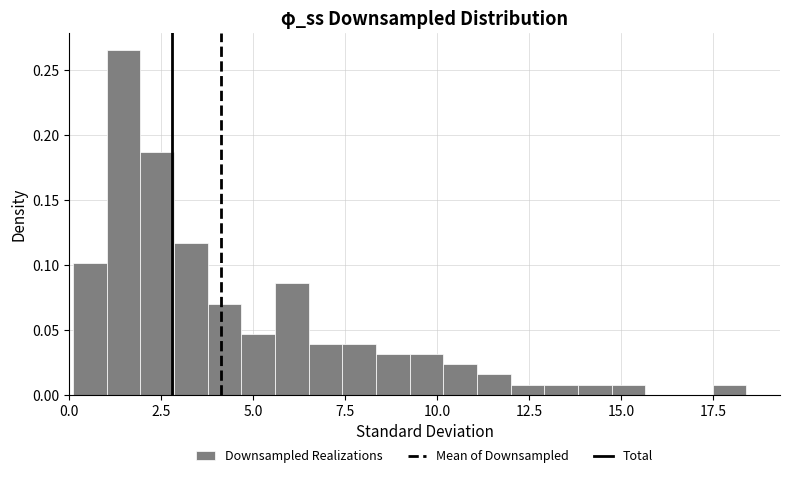

Around what value on the x-axis is the tallest bar? Give the approximate position of its centre, as read against the axis.

1.5